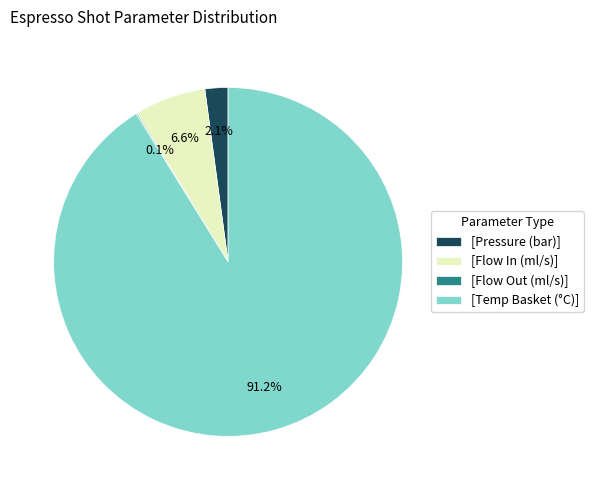

Which has a higher value, [Flow In (ml/s)] or [Temp Basket (°C)]?

[Temp Basket (°C)]